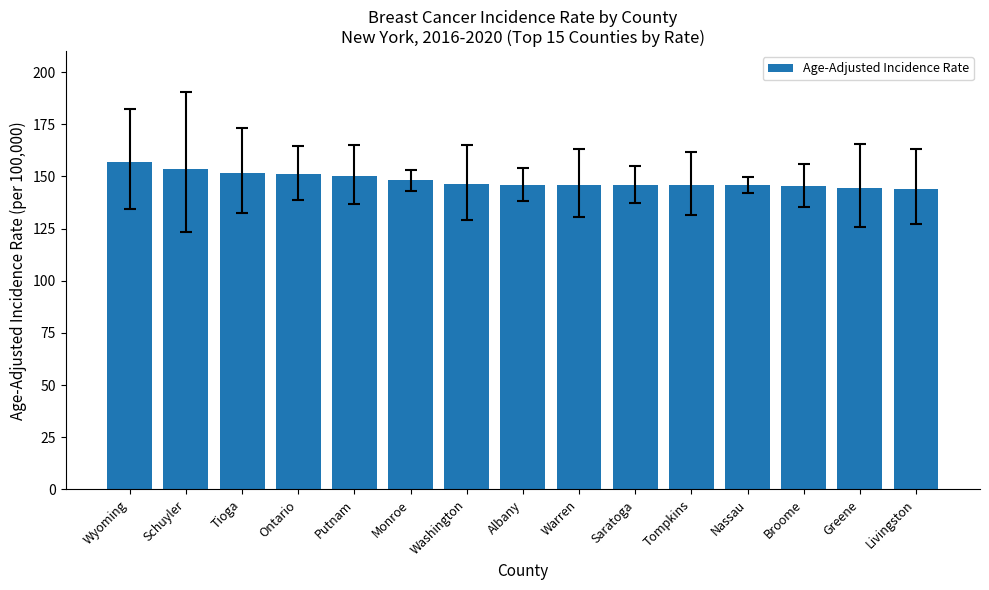

What is the greatest value displayed?

156.7